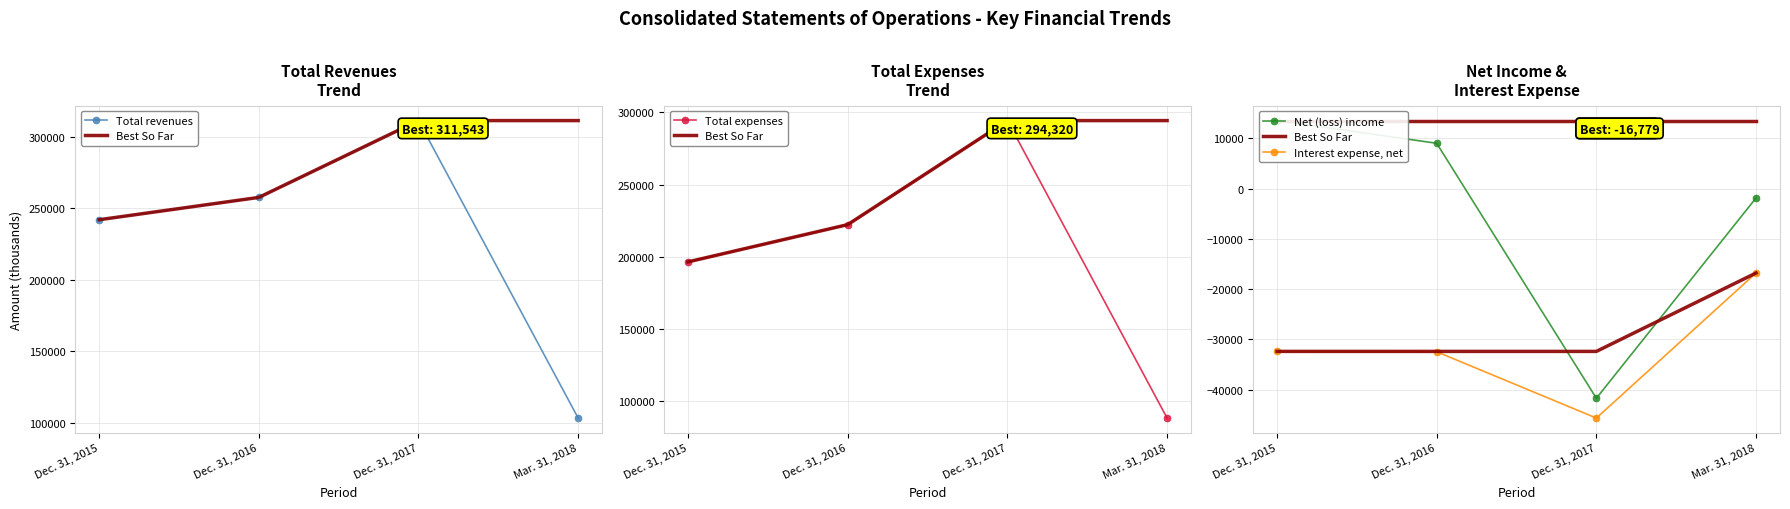

Which has a higher value, Dec. 31, 2015 or Dec. 31, 2017?

Dec. 31, 2017